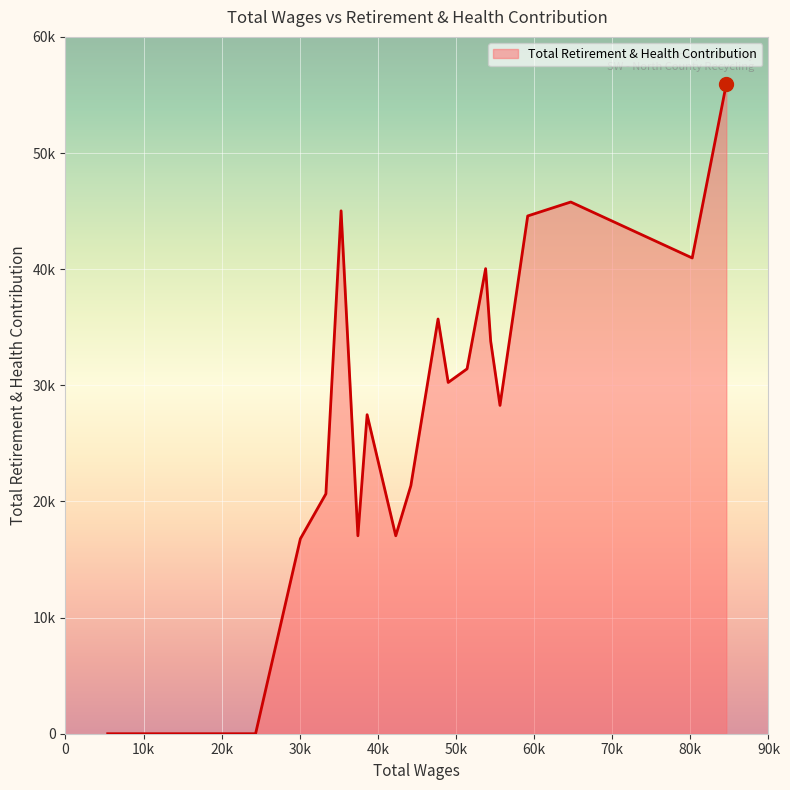

Does the chart display data point markers on the line(s)?

No